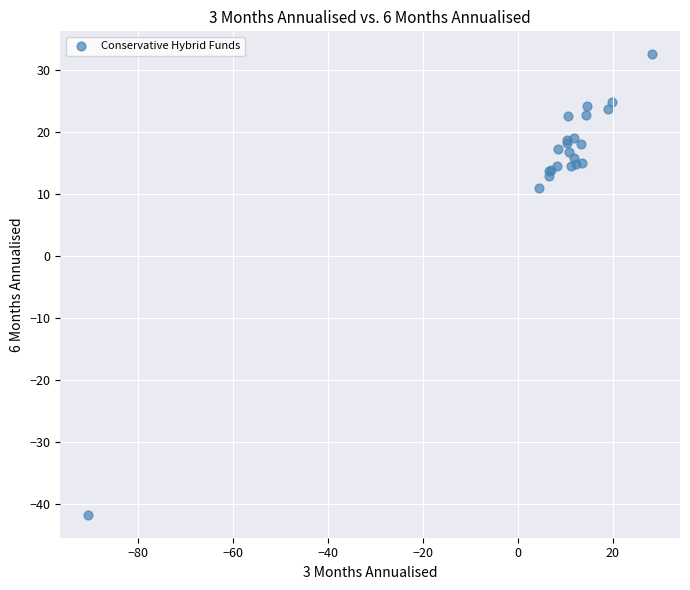

What Y value in the scatter plot is closest to -4?

11.0